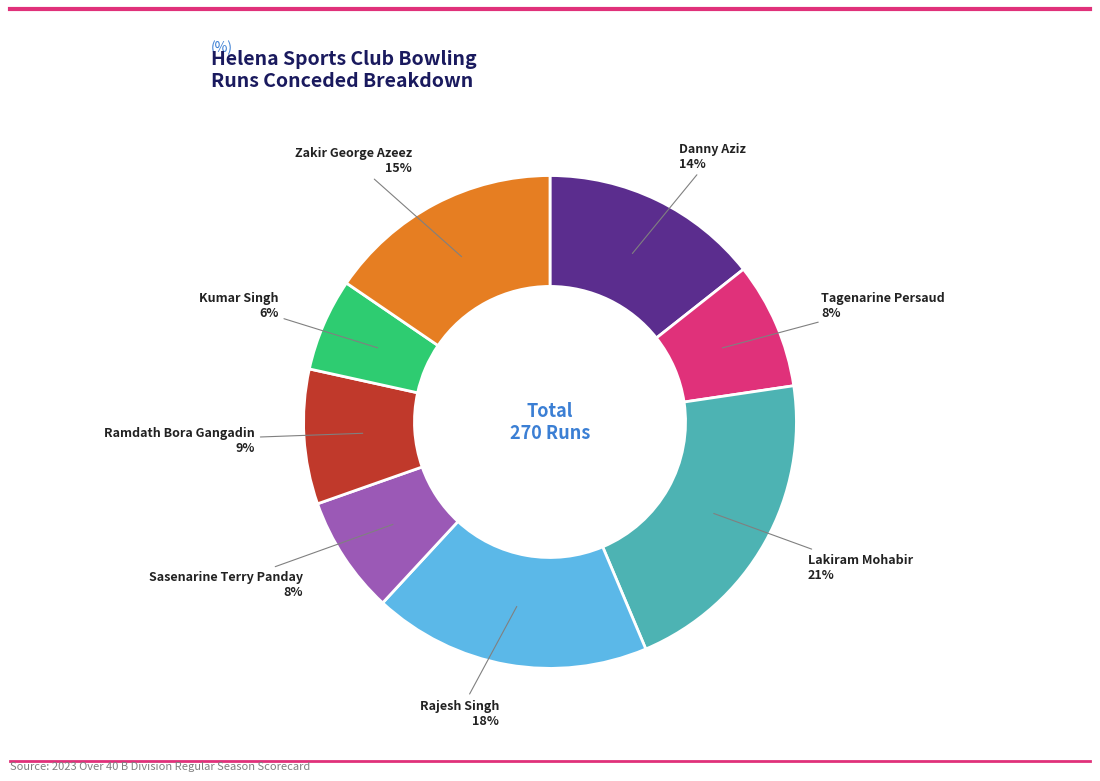

To the nearest percent, what is the average slice percentage?

12%